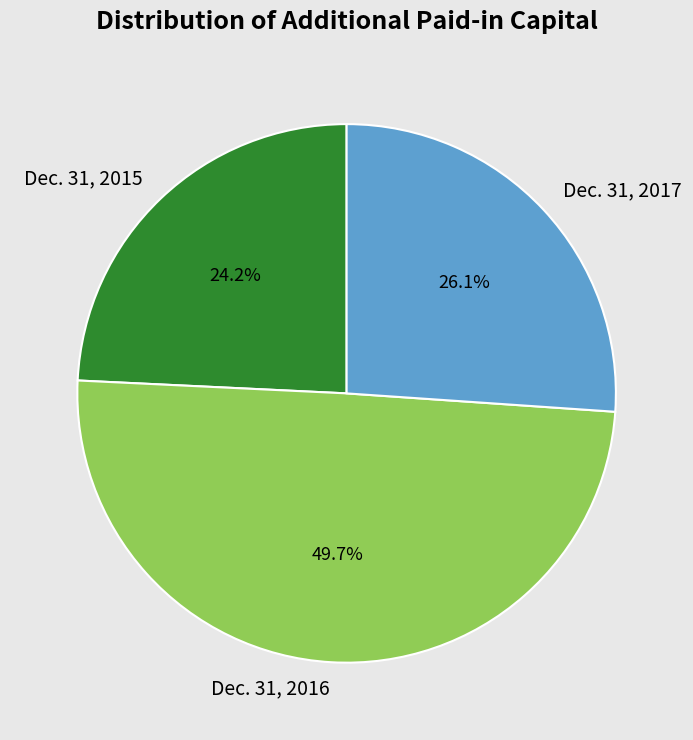

What is the smallest slice in the pie chart?

Dec. 31, 2015